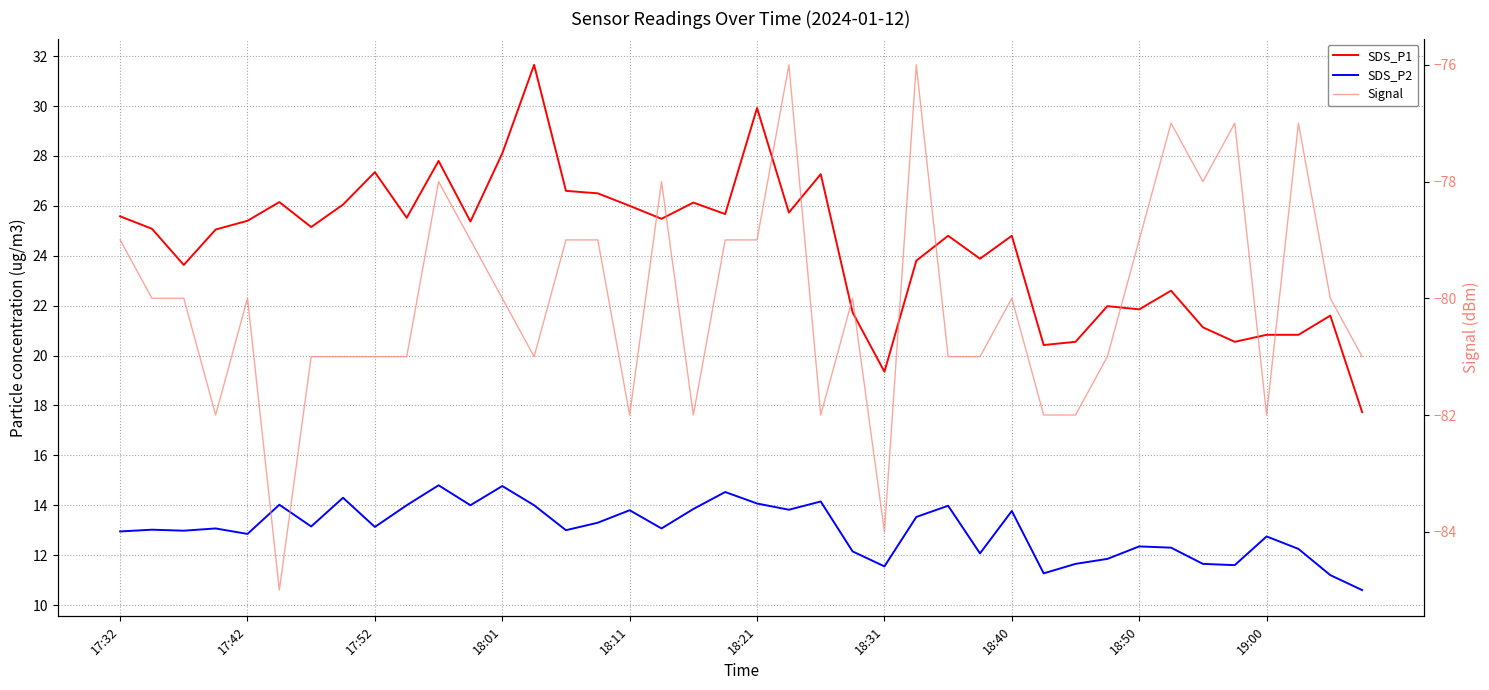

True or false: SDS_P2 and Signal intersect in this chart.

False